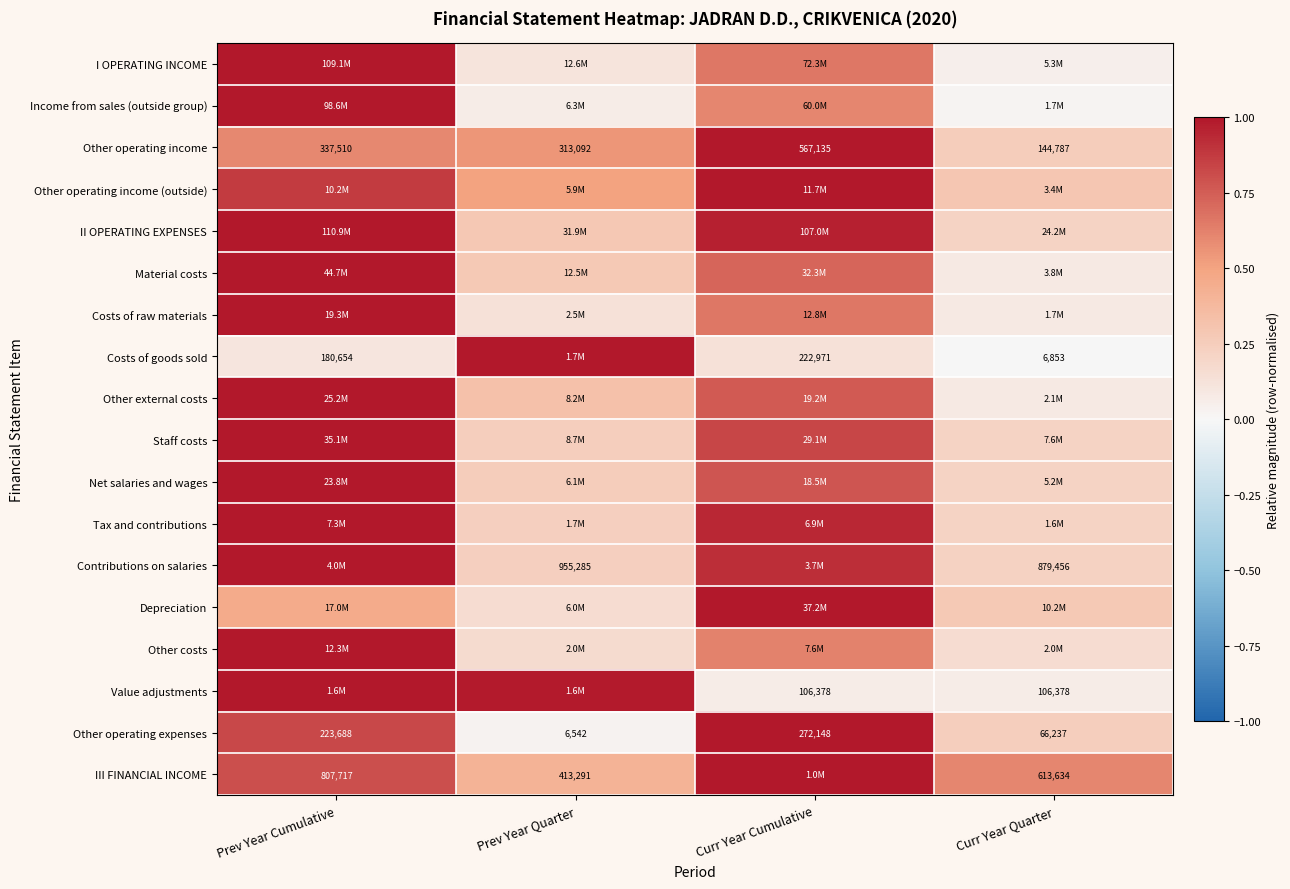

Is the value of Value adjustments at Curr Year Cumulative greater than the value of Costs of goods sold at Curr Year Quarter?

Yes